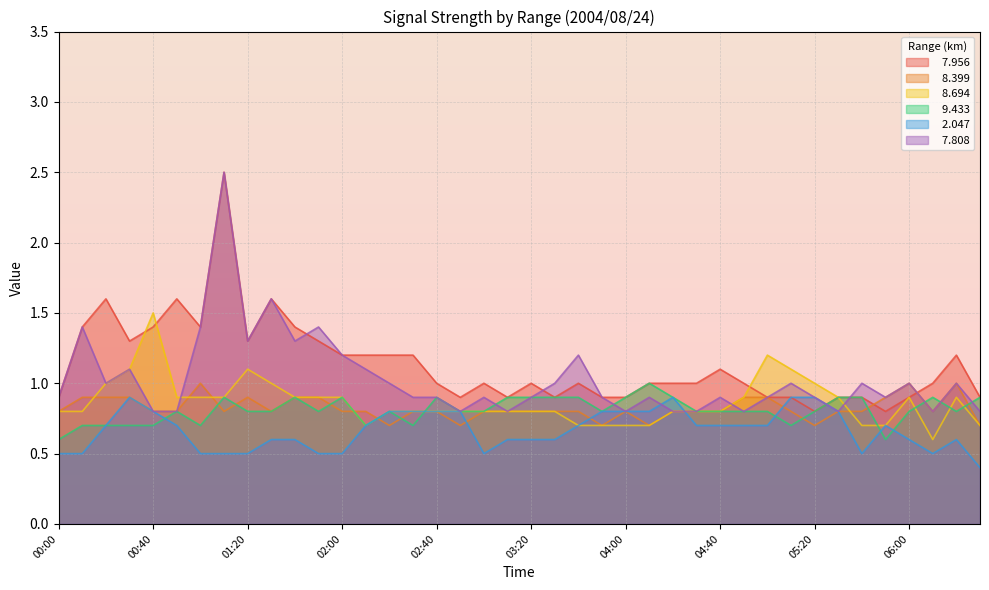

How many   8.694 values are between 0 and 1?

35